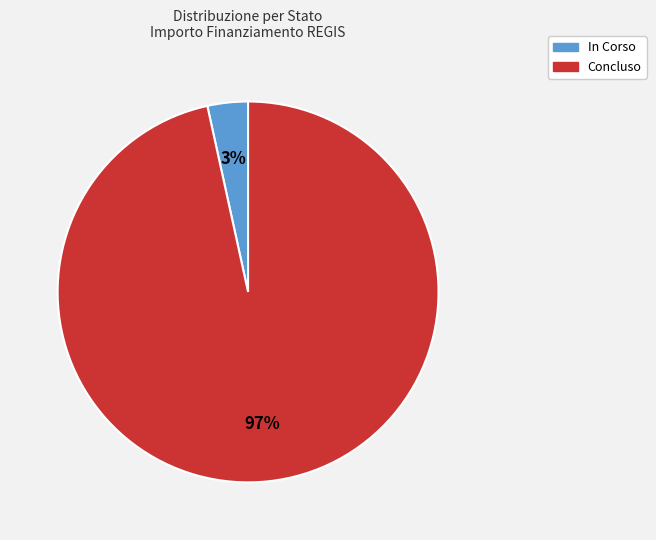

Do In Corso and Concluso together represent more than half of the pie?

Yes